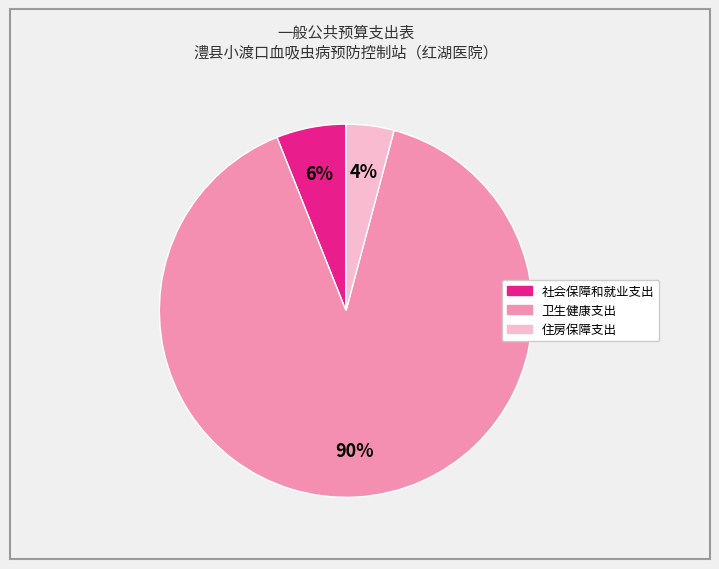

True or false: 社会保障和就业支出 accounts for 1% of the total.

False